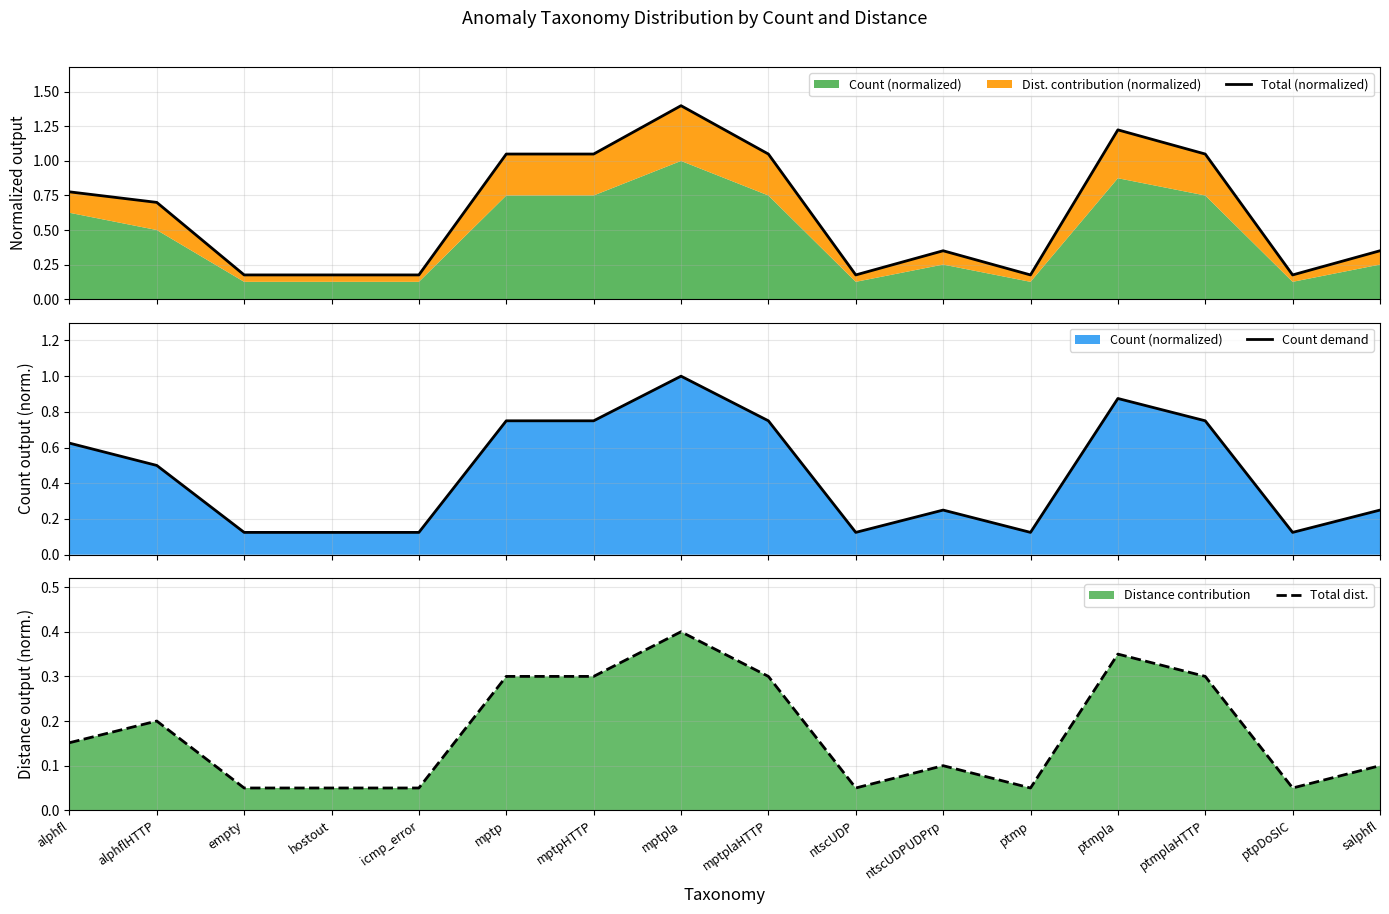

At which category is the sum across all series the highest?

mptpla